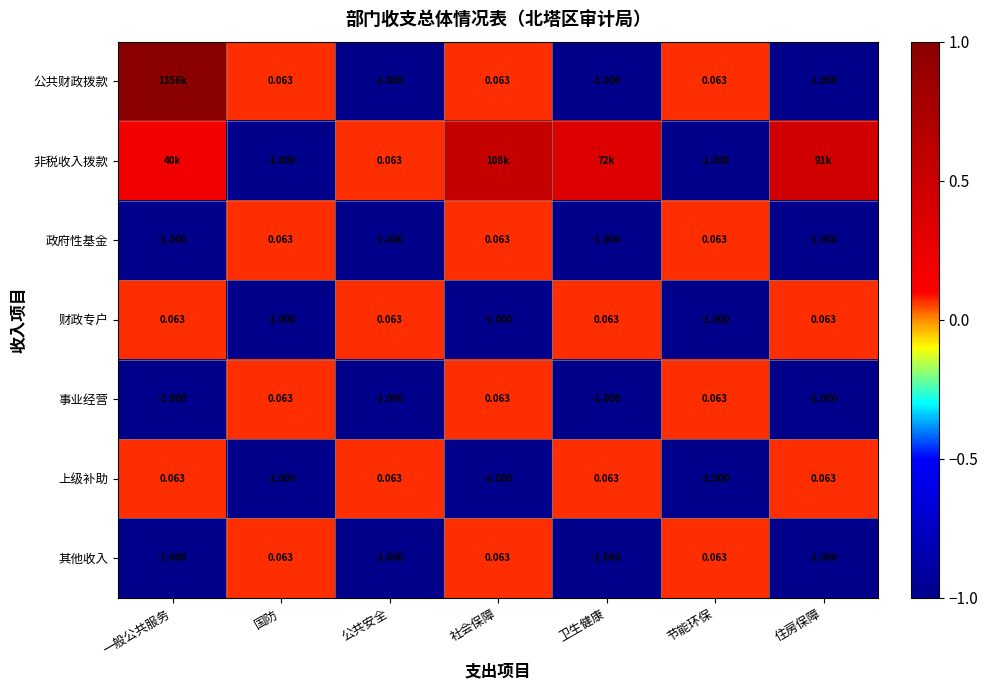

At which label does 财政专户 first exceed 0?

一般公共服务